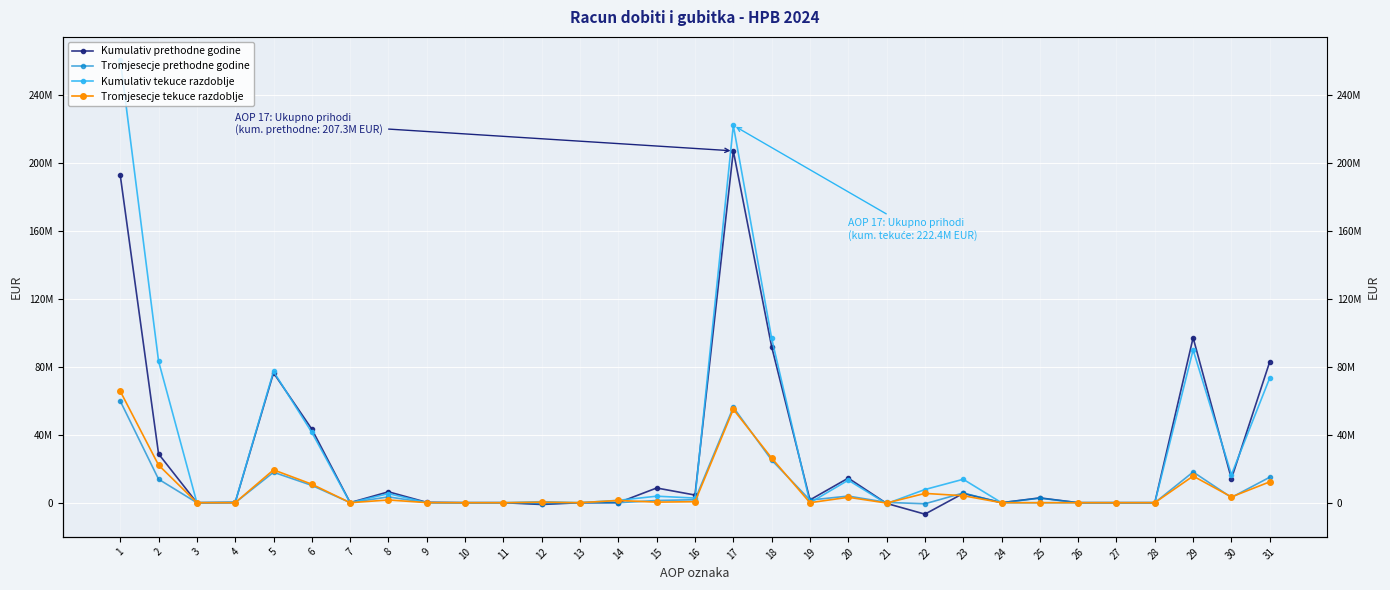

Between 9 and 17, which series saw the biggest shift?

Kumulativ tekuce razdoblje